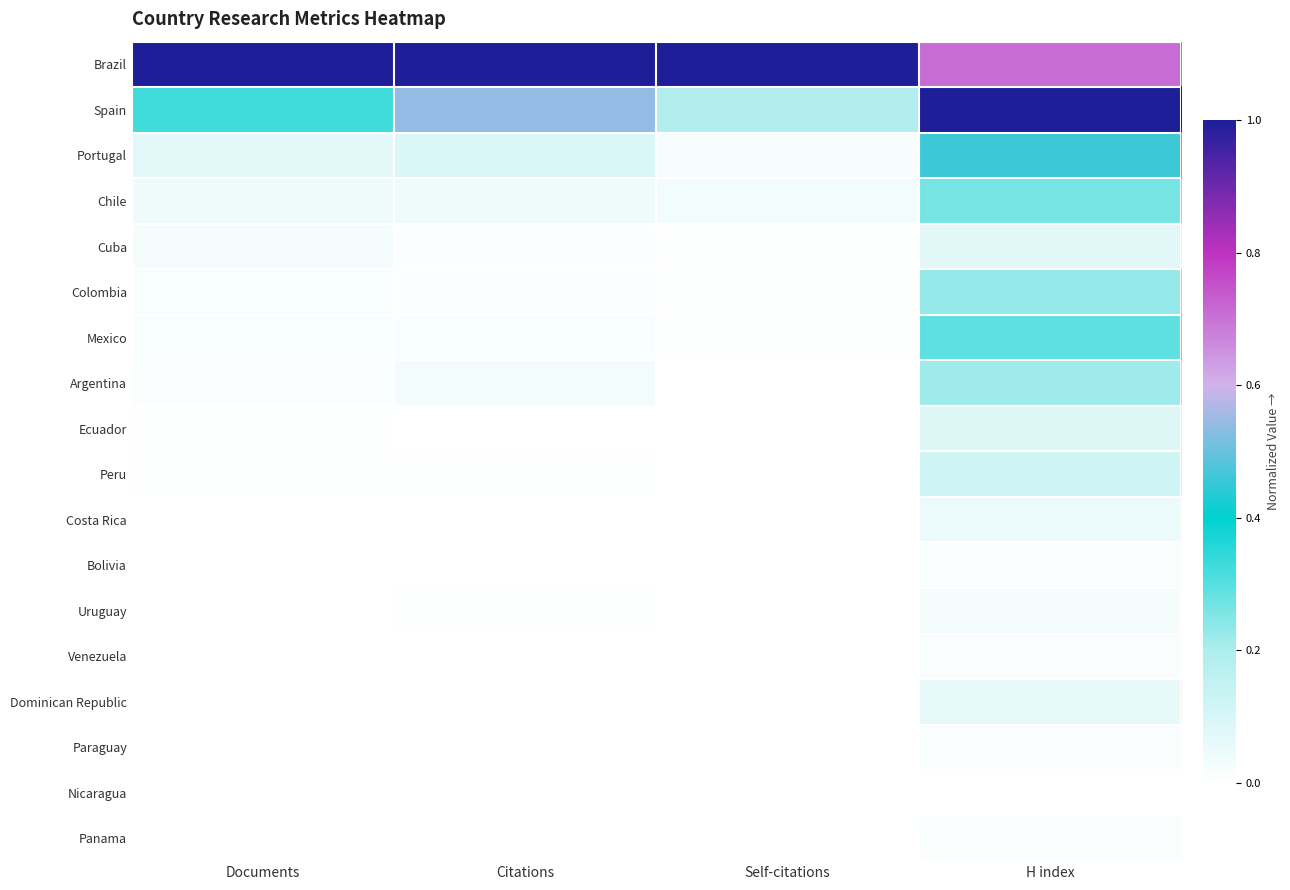

Which series has the largest total across all categories?

Brazil